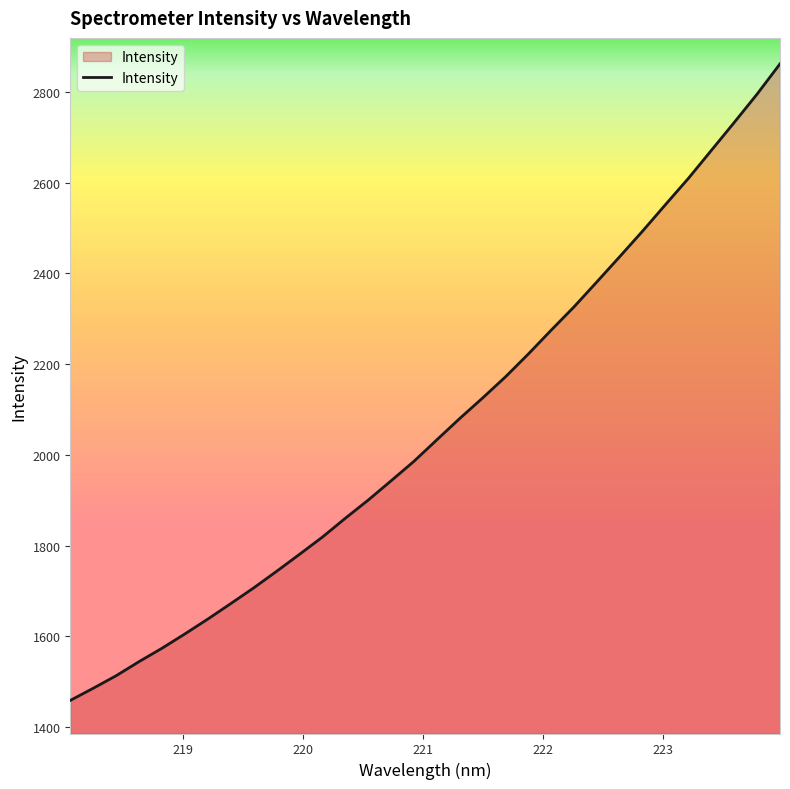

Reading left to right, list all the values displayed in this chart.

1458.8	1485.5	1513.1	1544.2	1573.7	1605.3	1638.0	1672.1	1706.6	1743.2	1780.6	1818.7	1860.1	1900.2	1942.7	1985.8	2033.2	2080.2	2125.4	2172.0	2222.5	2275.1	2326.6	2381.7	2437.4	2493.8	2552.2	2609.9	2671.4	2732.9	2795.4	2862.0